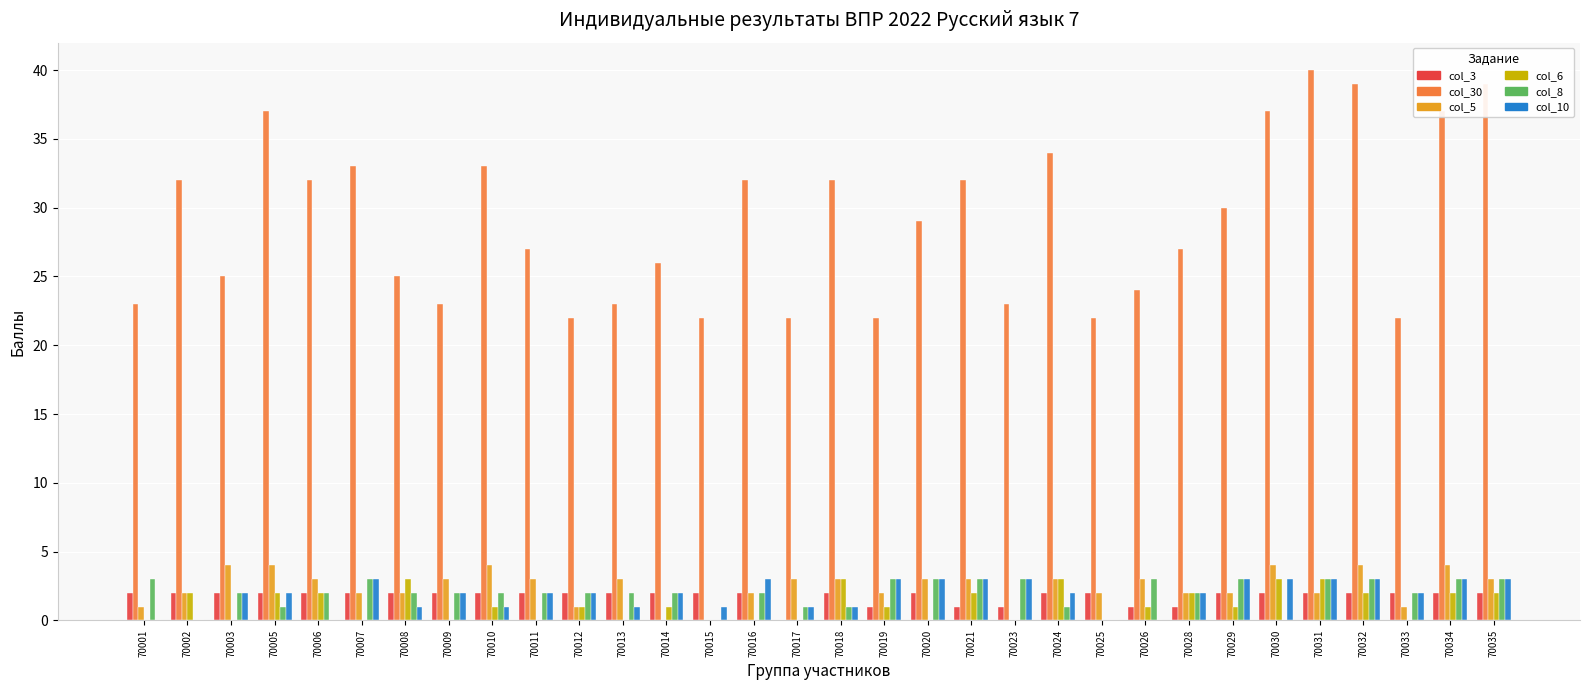

Which series changed the most between 70006 and 70014?

col_30